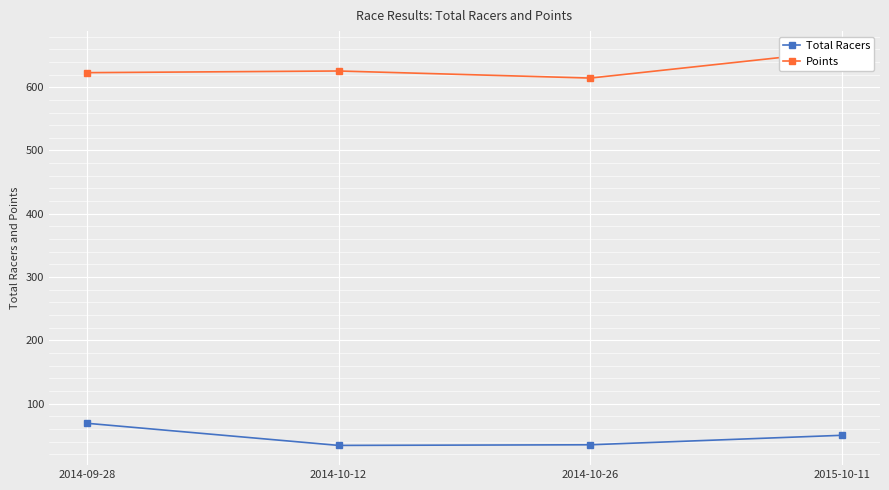

Is this an area chart (filled region under the line)?

No